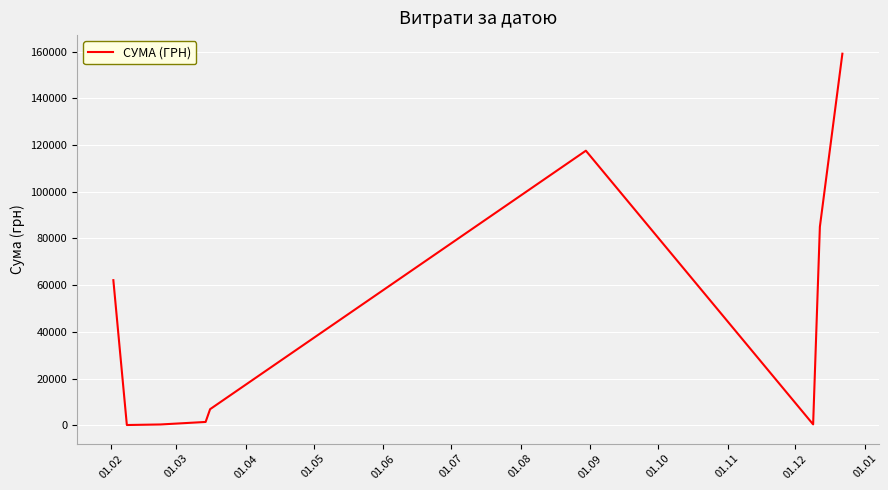

What is the minimum value shown in the chart?

135.7